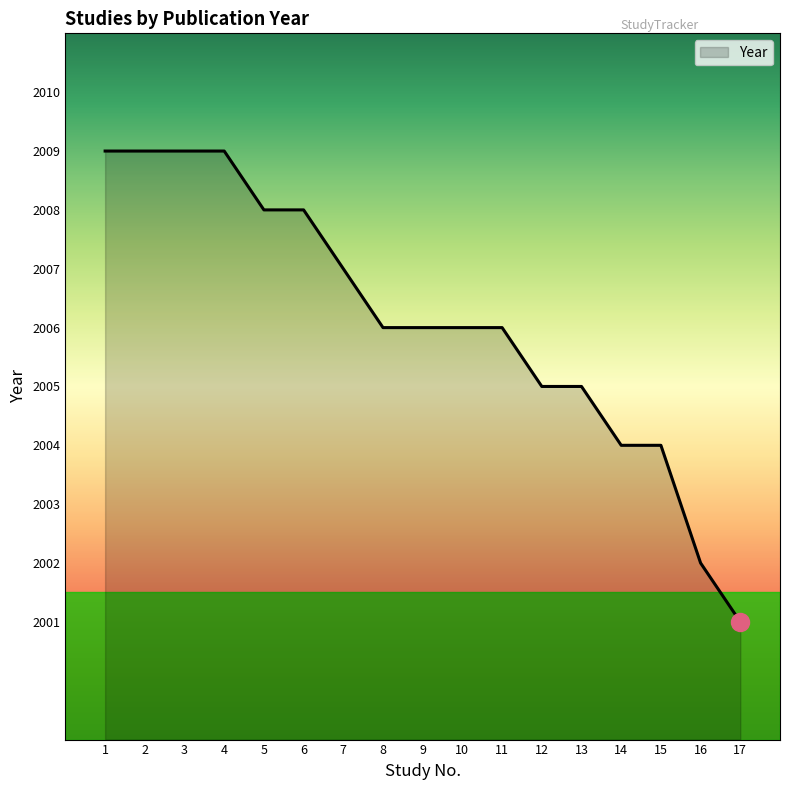

How many distinct data groups are displayed?

1